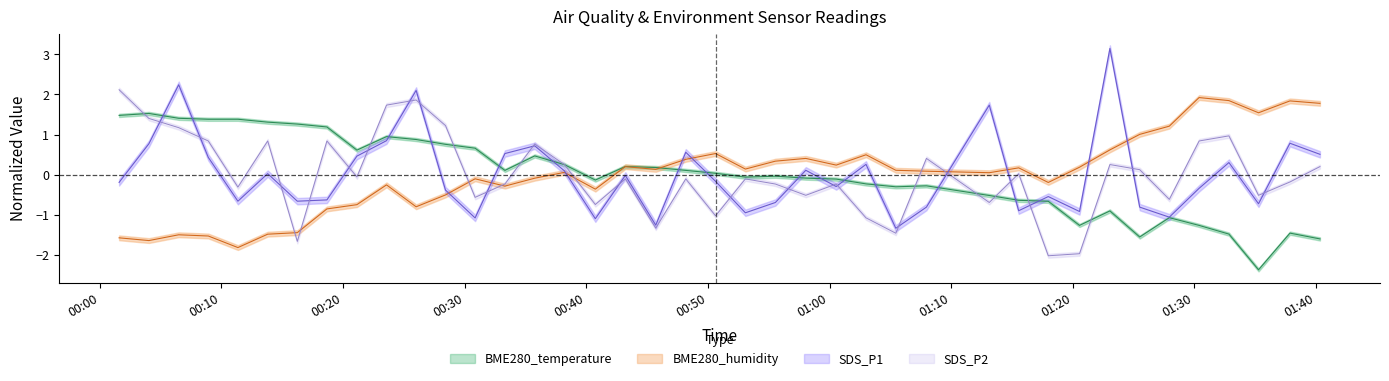

What position from the left is 2022/06/30 01:15:33?

30